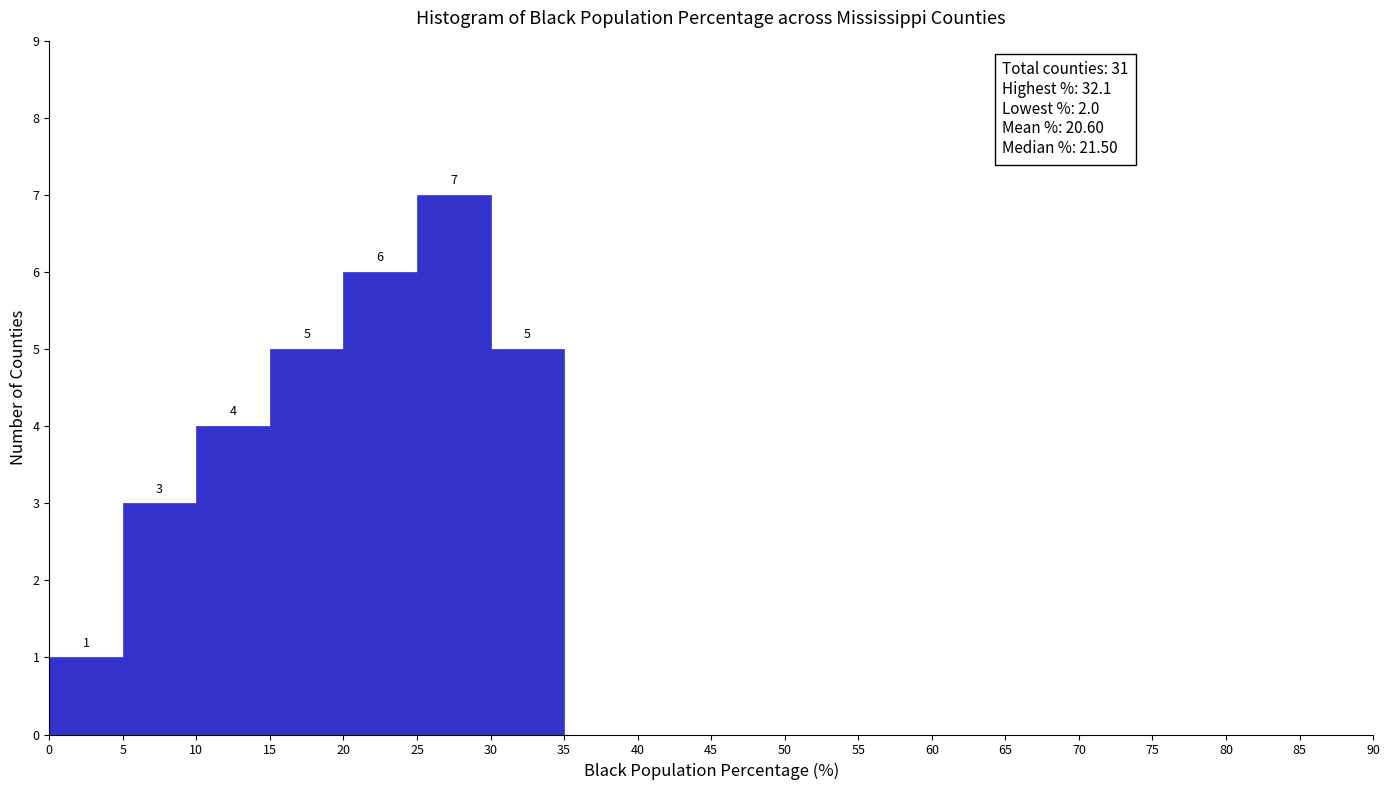

Over which range of the x-axis is the bar tallest?

25 to 30